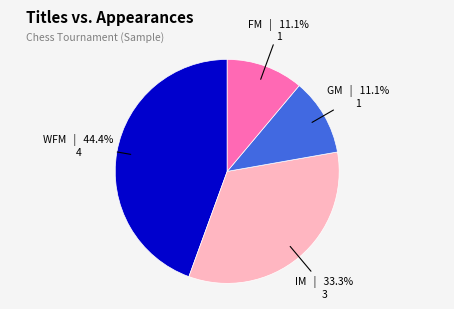

How many segments does this pie chart have?

4